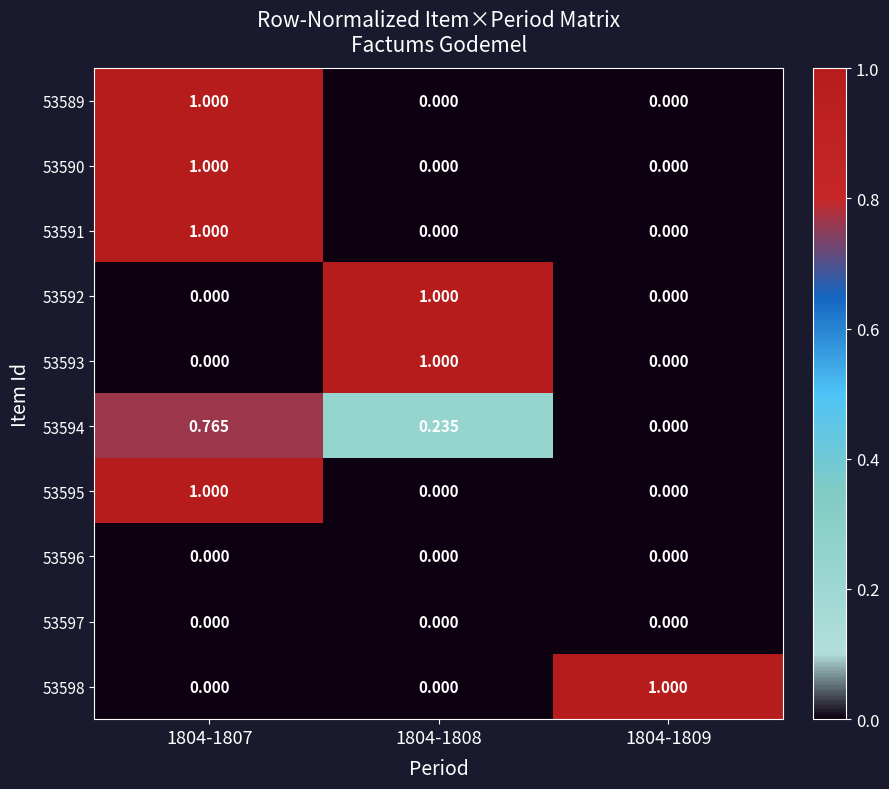

Is the value of 53589 at 1804-1807 greater than the value of 53590 at 1804-1808?

Yes